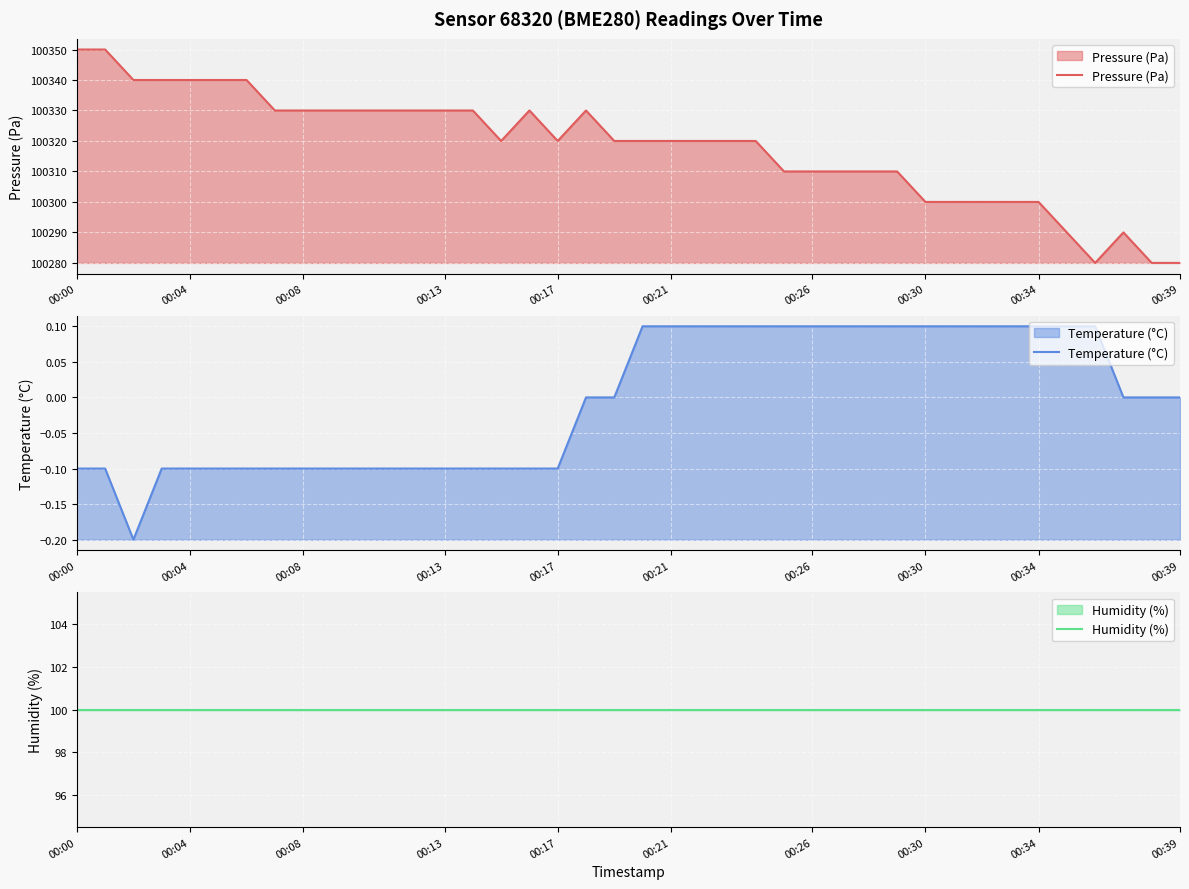

The Pressure (Pa) series shows 100310 at 00:26. True or false?

True